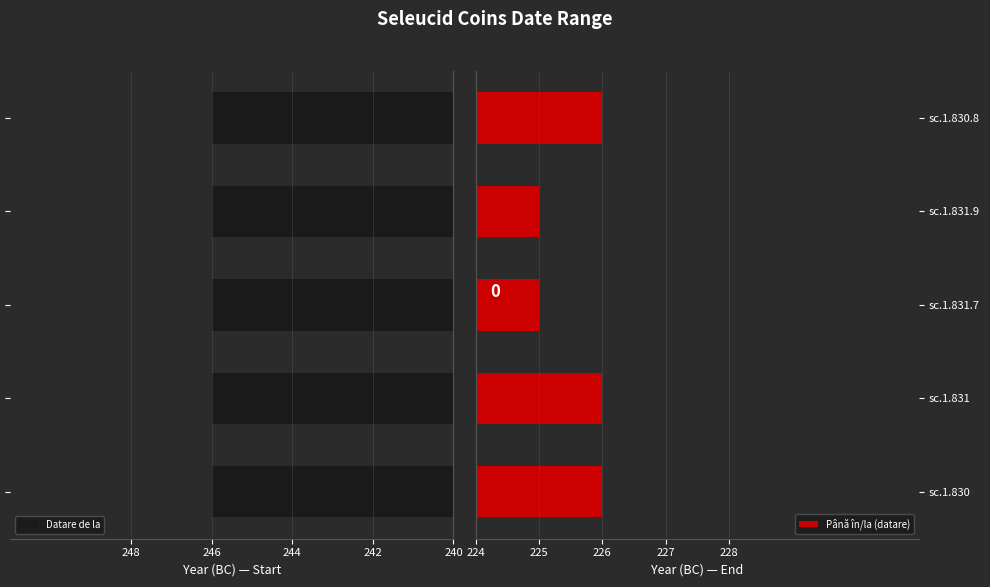

What is the sum of the Până în/la (datare) values at sc.1.830 and sc.1.830.8?

452